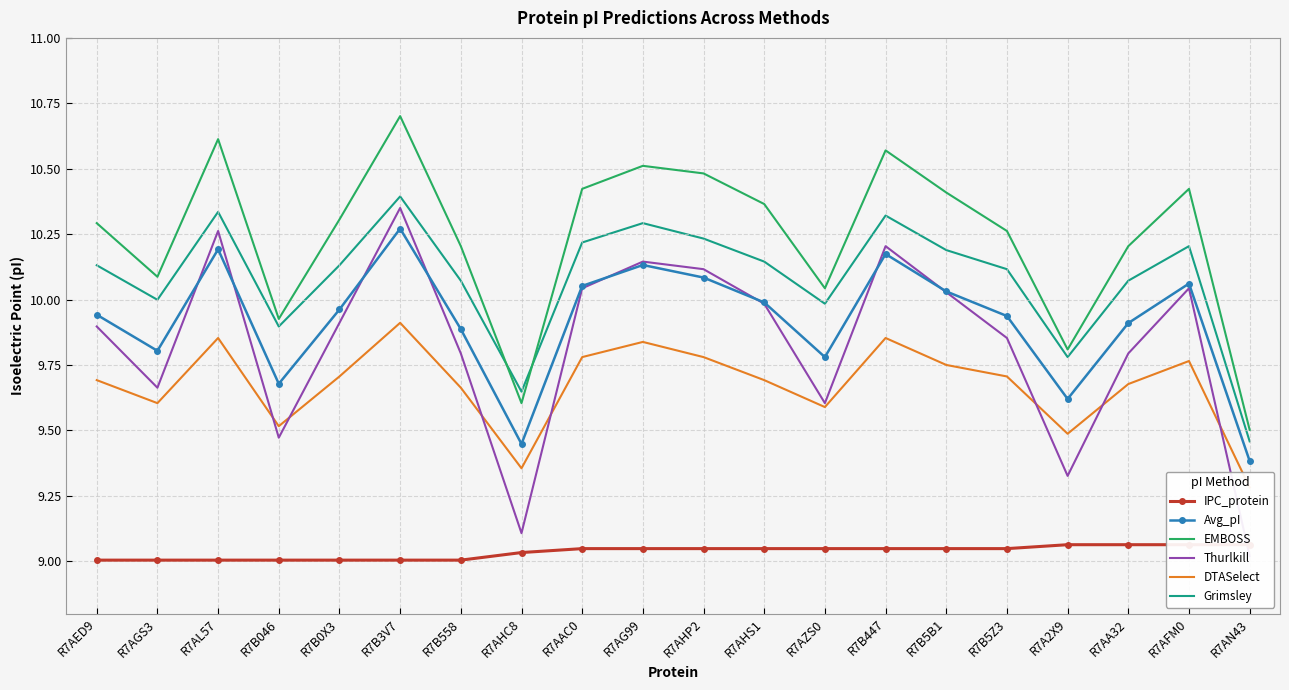

Where do Thurlkill and DTASelect first cross each other?

R7AL57 and R7B046